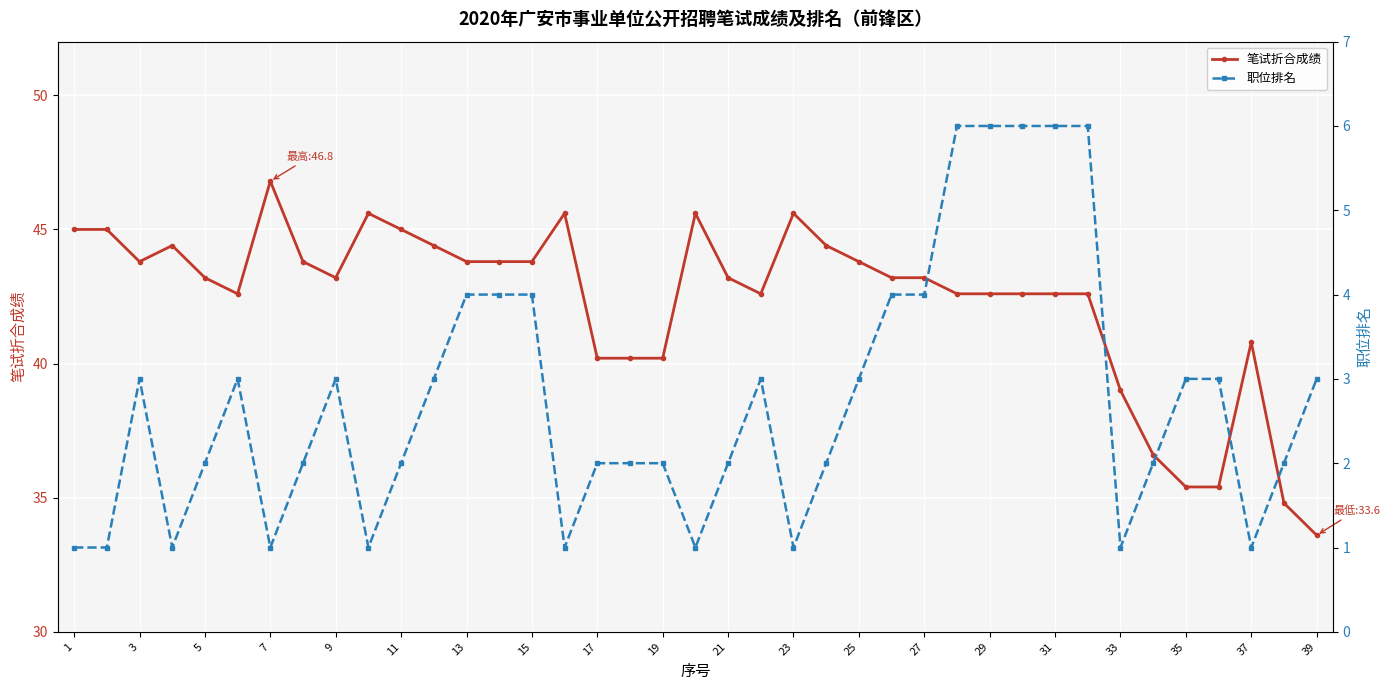

Is it true that 笔试折合成绩 equals 77.3 at 27?

False